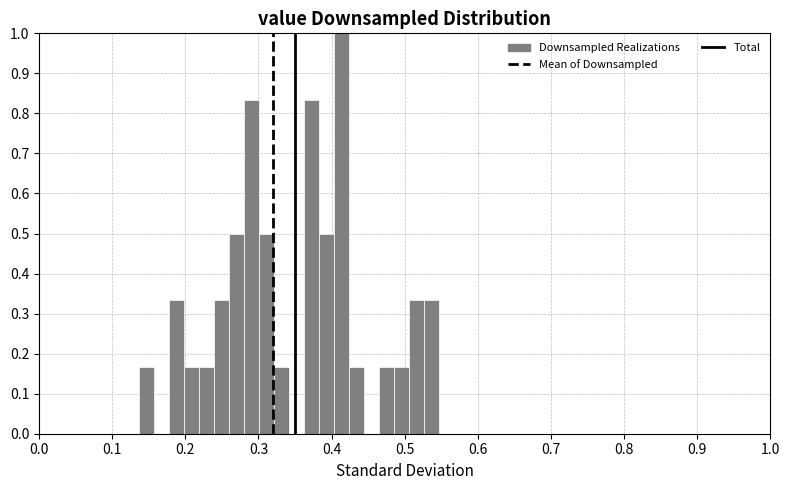

Around what value on the x-axis is the tallest bar? Give the approximate position of its centre, as read against the axis.

0.41